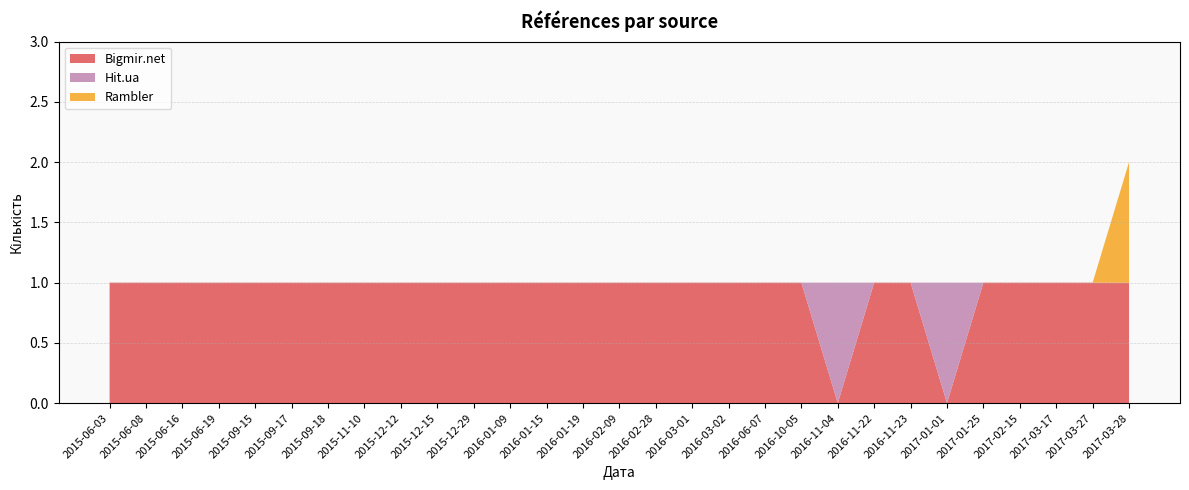

Reading right to left, extract all data points from this chart.

Bigmir.net: 2017-03-28=1	2017-03-27=1	2017-03-17=1	2017-02-15=1	2017-01-25=1	2017-01-01=0	2016-11-23=1	2016-11-22=1	2016-11-04=0	2016-10-05=1	2016-06-07=1	2016-03-02=1	2016-03-01=1	2016-02-28=1	2016-02-09=1	2016-01-19=1	2016-01-15=1	2016-01-09=1	2015-12-29=1	2015-12-15=1	2015-12-12=1	2015-11-10=1	2015-09-18=1	2015-09-17=1	2015-09-15=1	2015-06-19=1	2015-06-16=1	2015-06-08=1	2015-06-03=1
Hit.ua: 2017-03-28=0	2017-03-27=0	2017-03-17=0	2017-02-15=0	2017-01-25=0	2017-01-01=1	2016-11-23=0	2016-11-22=0	2016-11-04=1	2016-10-05=0	2016-06-07=0	2016-03-02=0	2016-03-01=0	2016-02-28=0	2016-02-09=0	2016-01-19=0	2016-01-15=0	2016-01-09=0	2015-12-29=0	2015-12-15=0	2015-12-12=0	2015-11-10=0	2015-09-18=0	2015-09-17=0	2015-09-15=0	2015-06-19=0	2015-06-16=0	2015-06-08=0	2015-06-03=0
Rambler: 2017-03-28=1	2017-03-27=0	2017-03-17=0	2017-02-15=0	2017-01-25=0	2017-01-01=0	2016-11-23=0	2016-11-22=0	2016-11-04=0	2016-10-05=0	2016-06-07=0	2016-03-02=0	2016-03-01=0	2016-02-28=0	2016-02-09=0	2016-01-19=0	2016-01-15=0	2016-01-09=0	2015-12-29=0	2015-12-15=0	2015-12-12=0	2015-11-10=0	2015-09-18=0	2015-09-17=0	2015-09-15=0	2015-06-19=0	2015-06-16=0	2015-06-08=0	2015-06-03=0